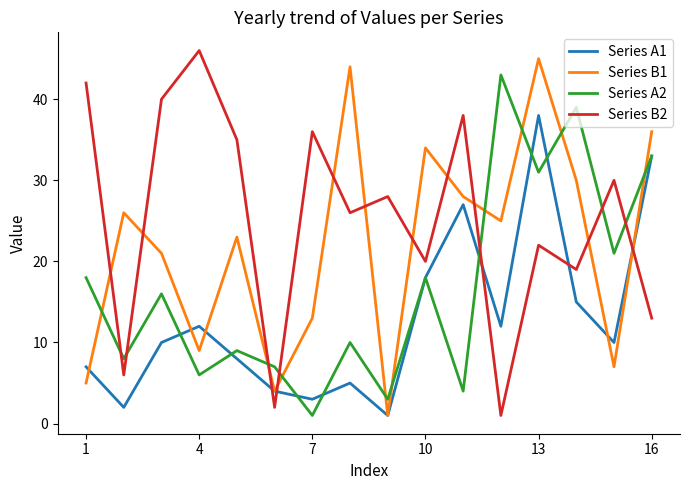

At how many categories does at least one series exceed 22?

15